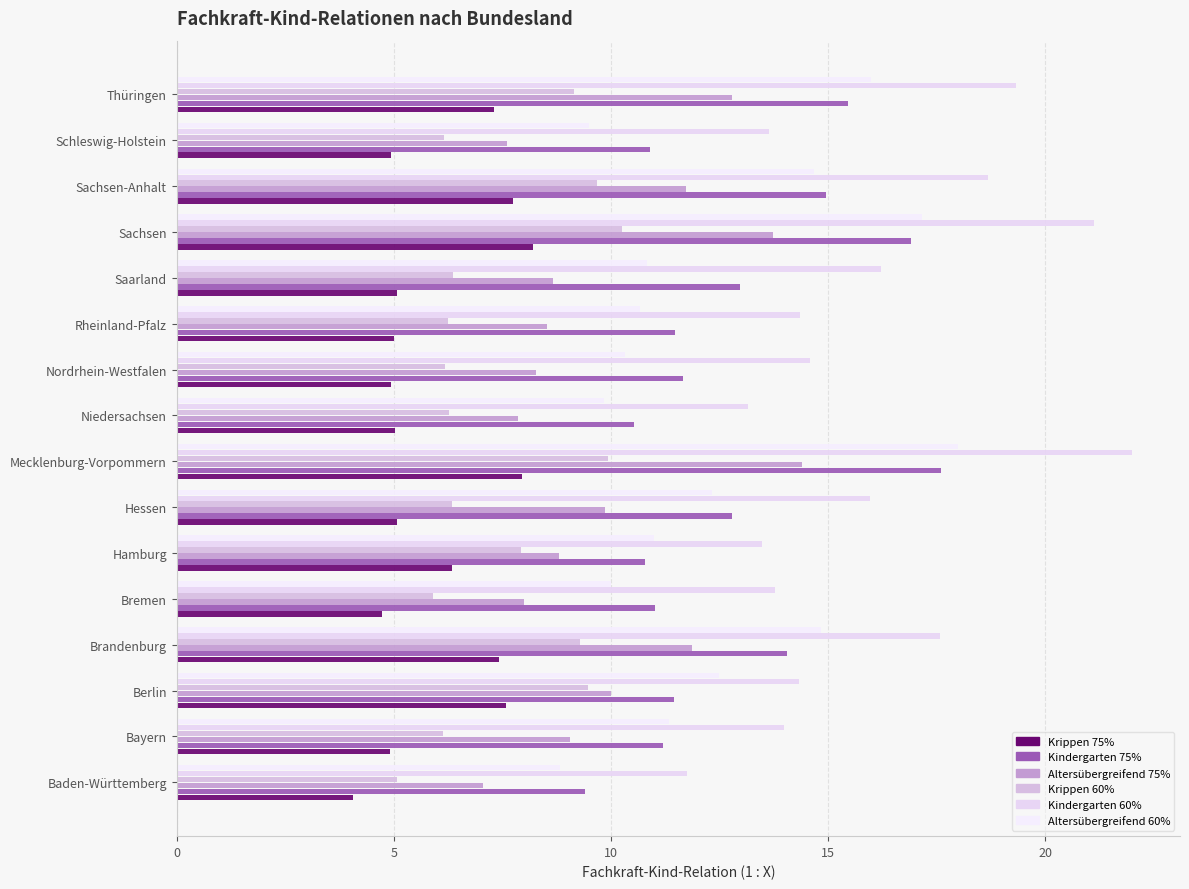

How many data points does each series have?

16